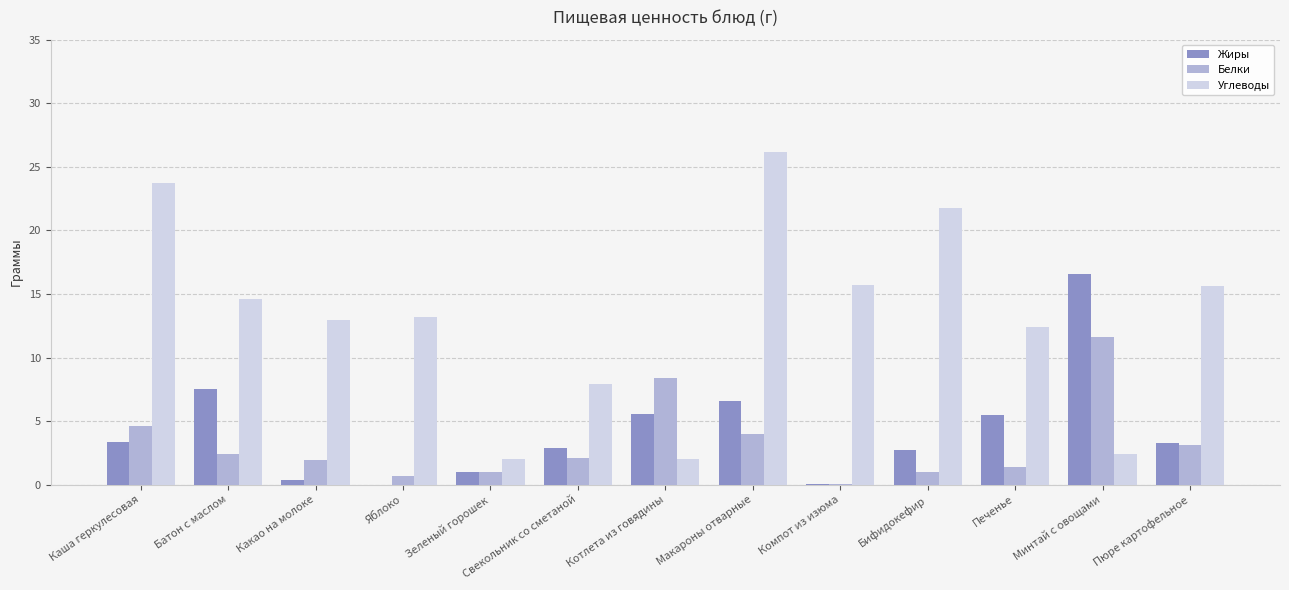

How many categories are shown in the chart?

13